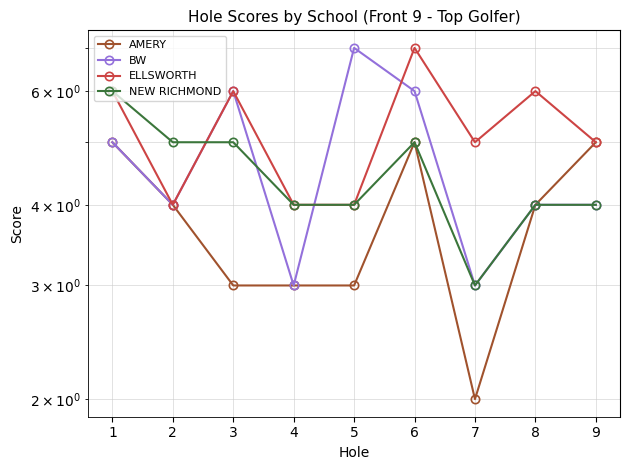

Between which two adjacent categories do ELLSWORTH and NEW RICHMOND first intersect?

2 and 3